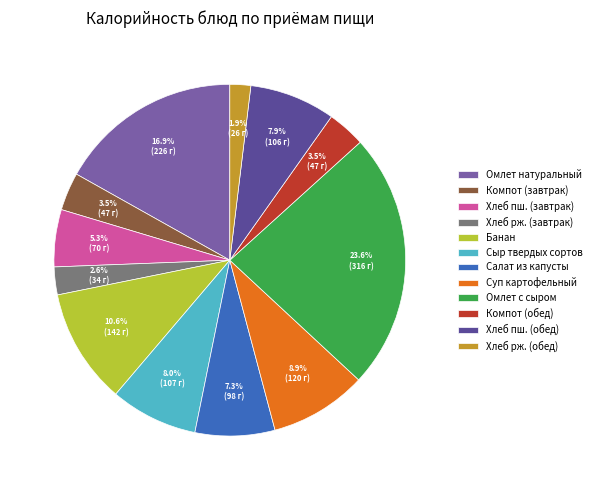

What percentage do Компот (обед) and Салат из капусты together represent?

10.8%